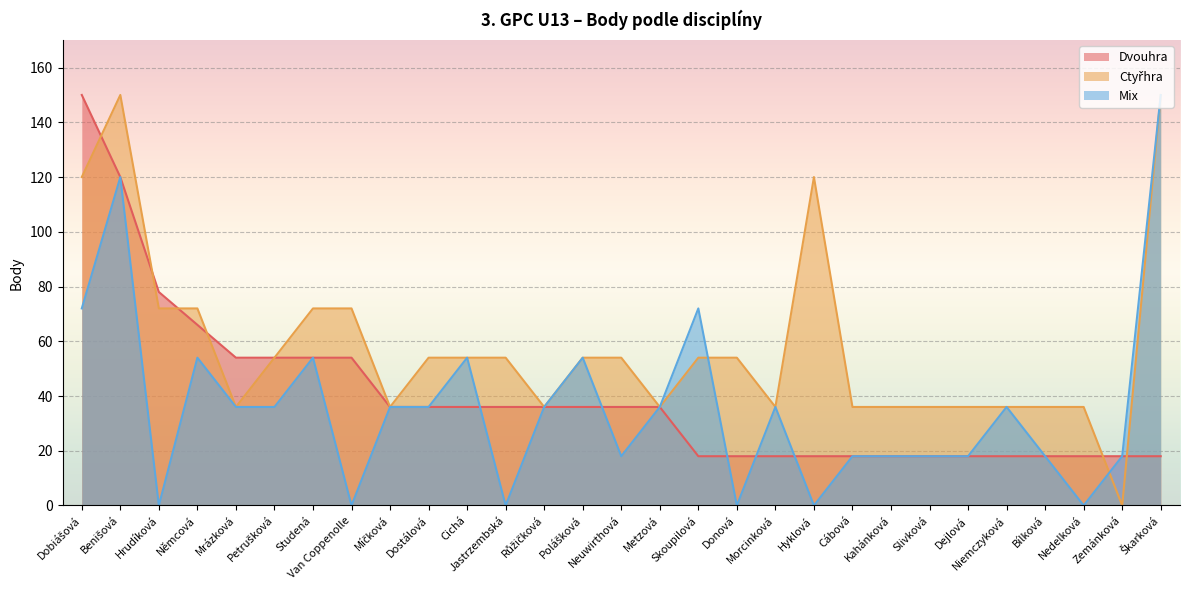

What is the greatest value displayed?

150